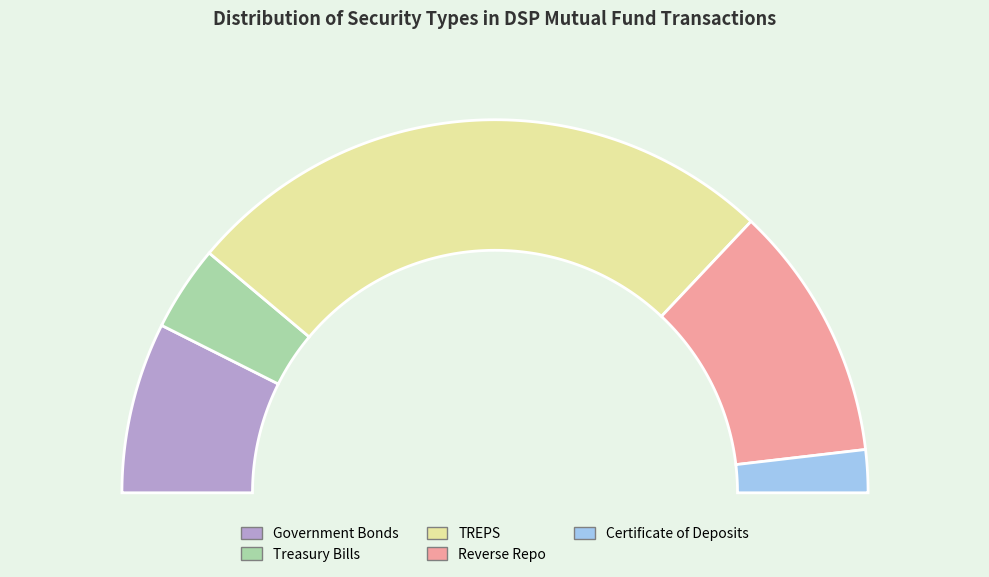

How many slices are in this pie chart?

5